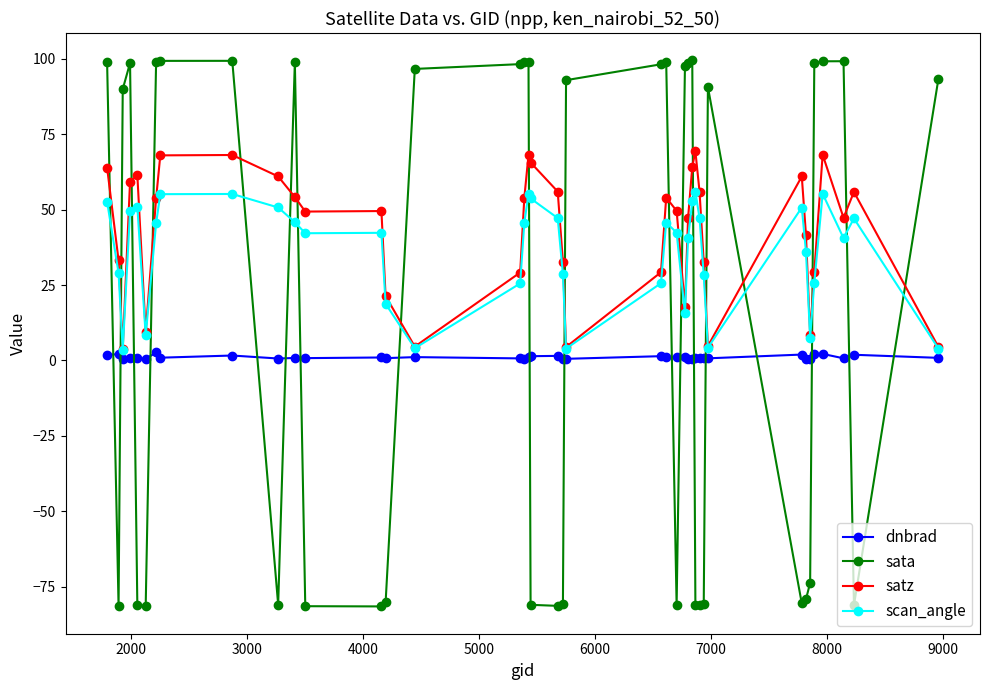

What is the maximum value for scan_angle?

55.9